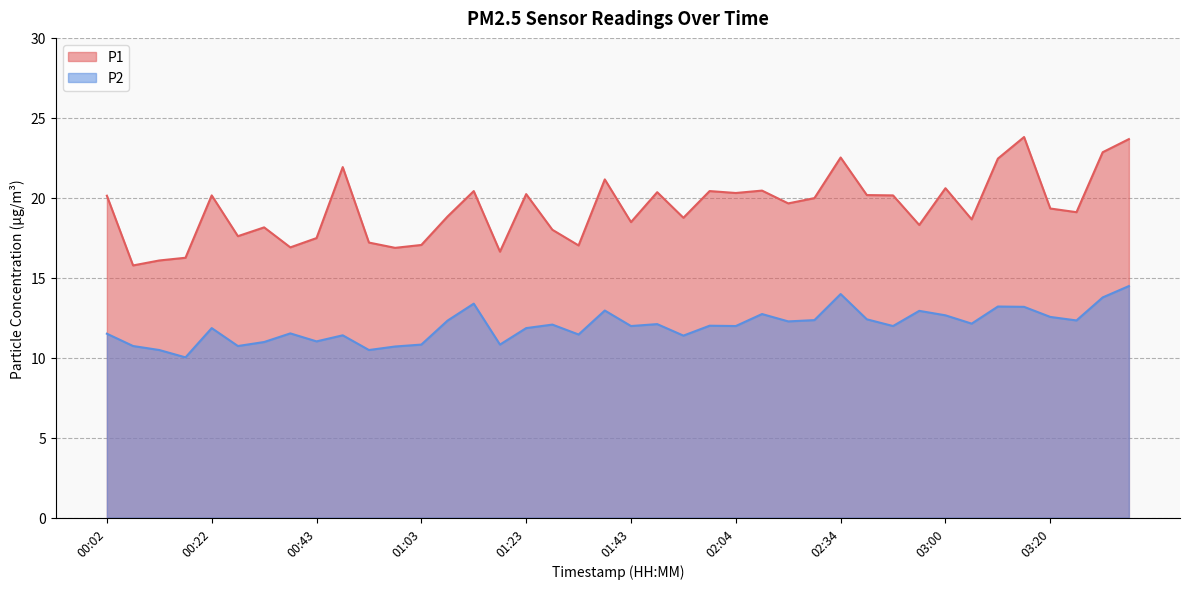

True or false: P1 has a value of 8.7 at 00:28.

False